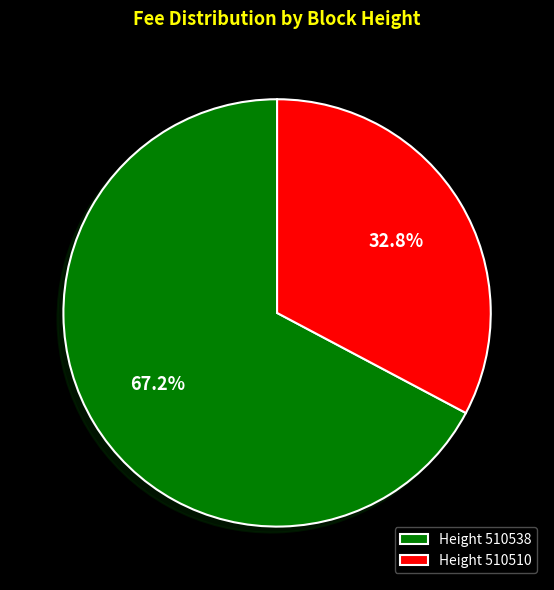

What is the ratio of the value at Height 510510 to the value at Height 510538?

0.5